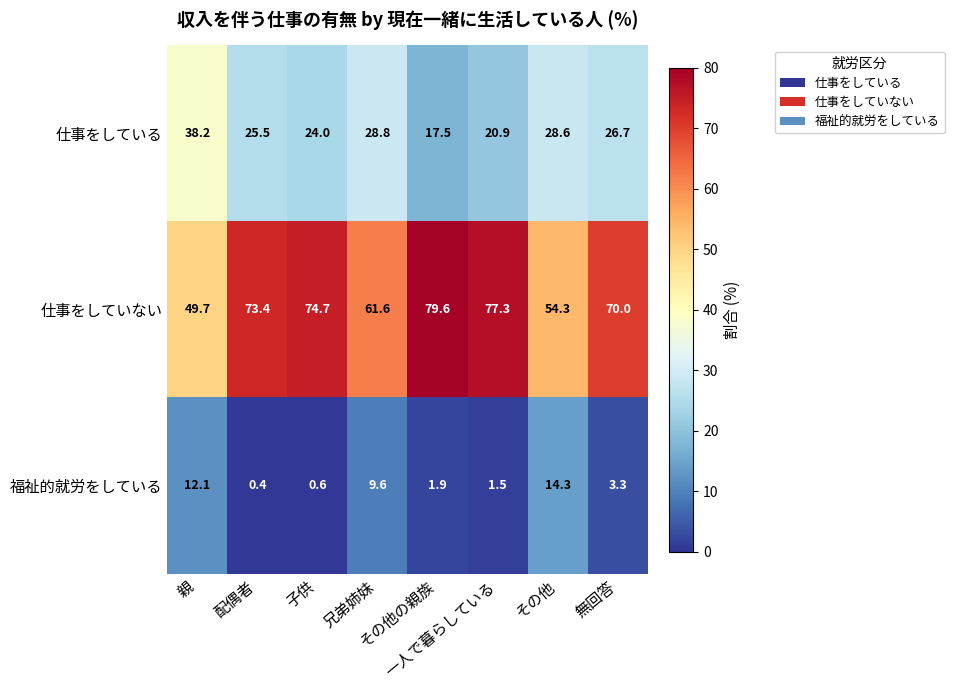

Which series has the largest total across all categories?

仕事をしていない